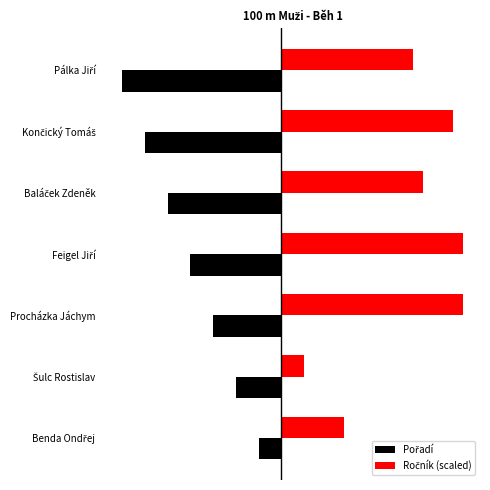

Are the bars horizontal?

Yes